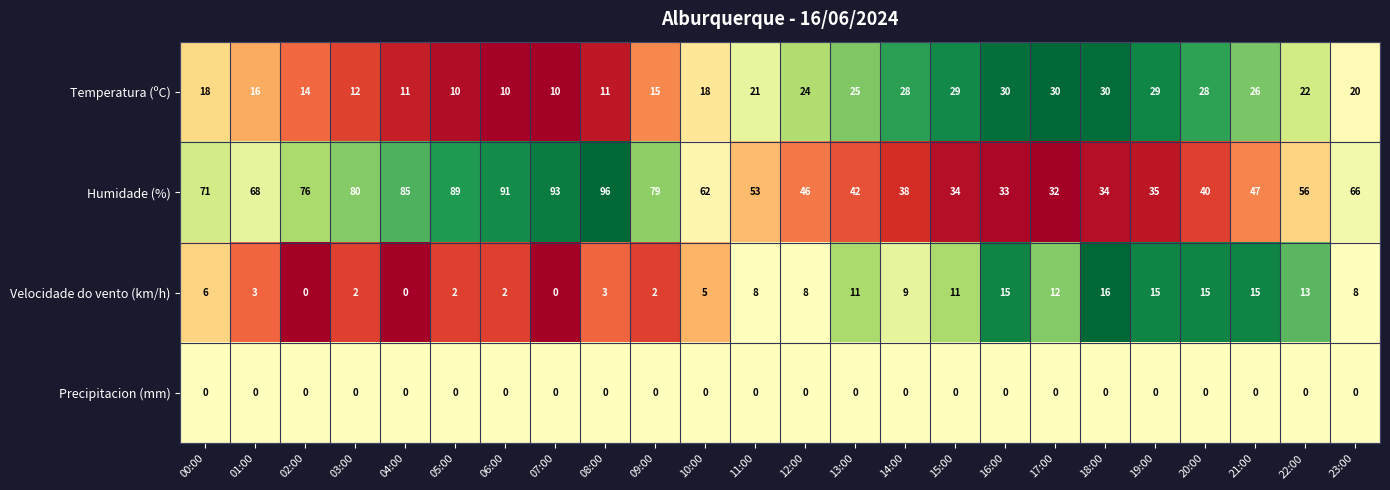

How many distinct data groups are displayed?

4